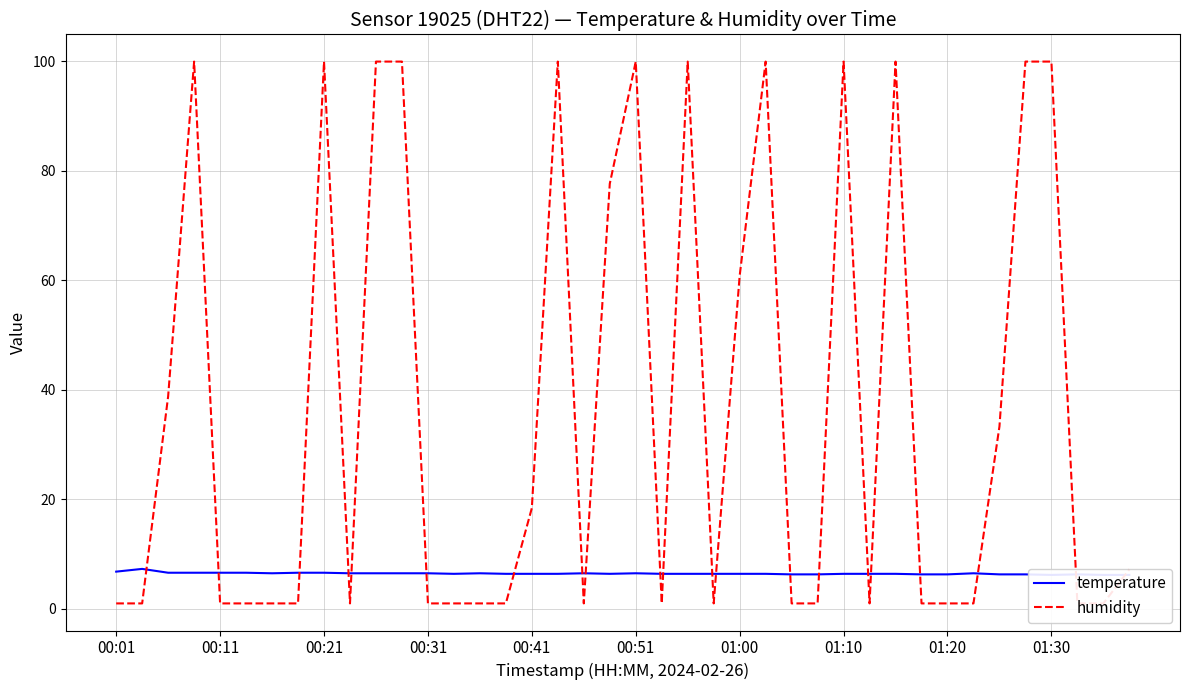

Reading left to right, what are all the values shown in this chart?

temperature: 6.8	7.3	6.6	6.6	6.6	6.6	6.5	6.6	6.6	6.5	6.5	6.5	6.5	6.4	6.5	6.4	6.4	6.4	6.5	6.4	6.5	6.4	6.4	6.4	6.4	6.4	6.3	6.3	6.4	6.4	6.4	6.3	6.3	6.5	6.3	6.3	6.2	6.3	6.2	6.2
humidity: 1.0	1.0	38.8	99.9	1.0	1.0	1.0	1.0	99.9	1.0	99.9	99.9	1.0	1.0	1.0	1.0	18.4	99.9	1.0	77.6	99.9	1.0	99.9	1.0	60.8	99.9	1.0	1.0	99.9	1.0	99.9	1.0	1.0	1.0	33.3	99.9	99.9	1.0	1.0	7.2